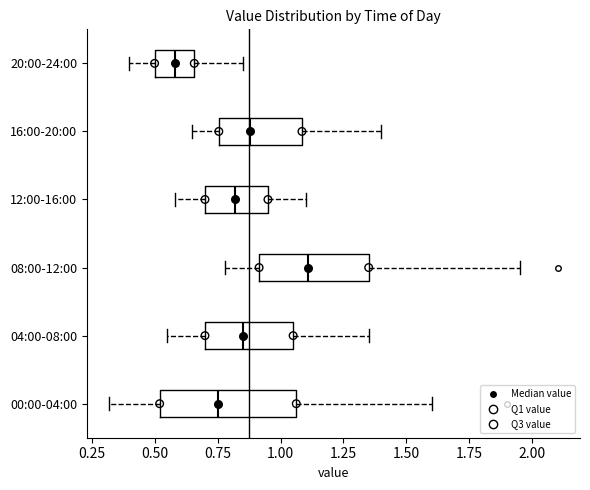

Where does the median line of the box for 00:00-04:00 sit on the x-axis? The values are not printed on the chart, so give them approximately, as read against the axis.

0.75